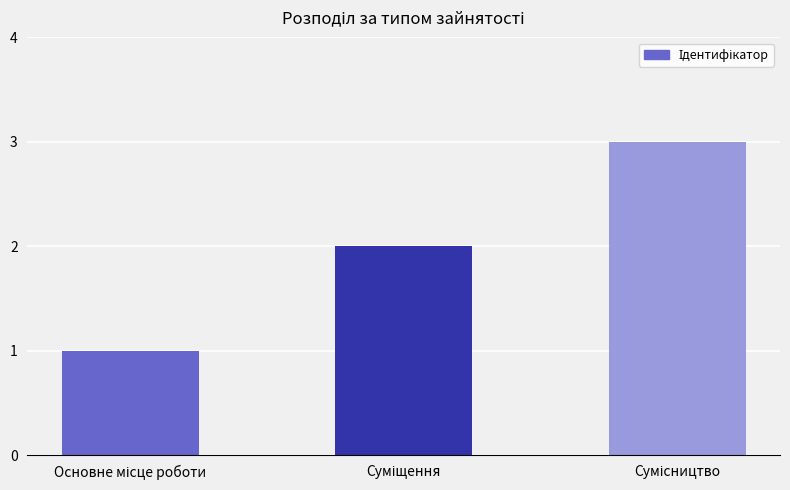

Reading left to right, extract all data points from this chart.

1	2	3